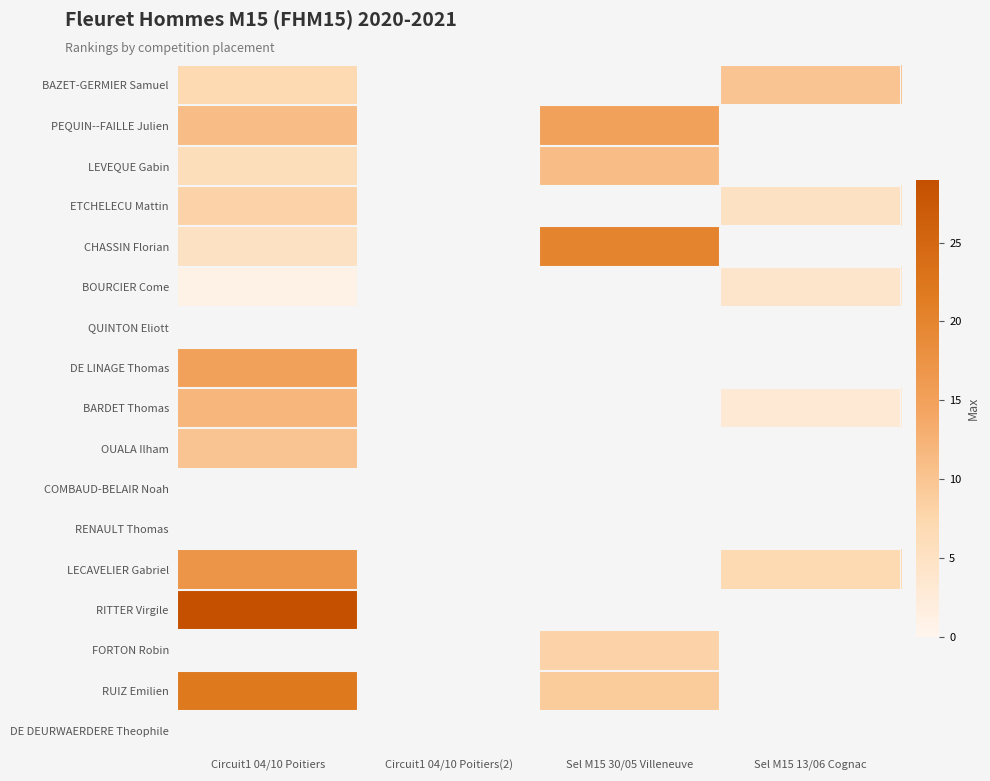

How many values in the LEVEQUE Gabin series are below 11?

1